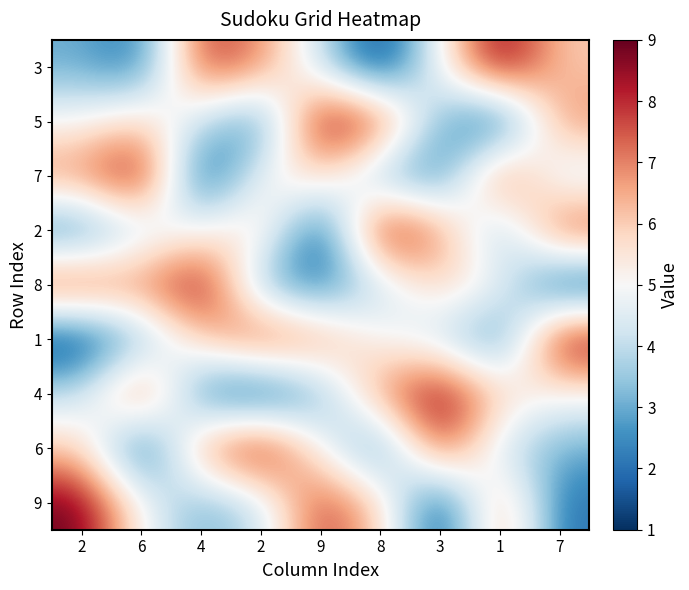

At which category does the chart reach its peak across all series?

1